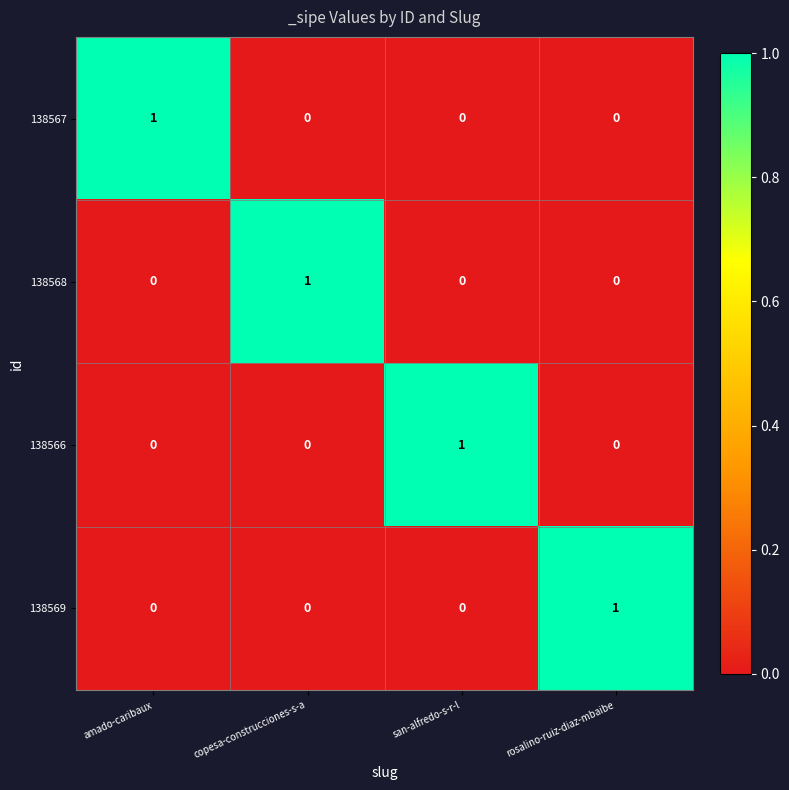

The 138567 series shows 0 at san-alfredo-s-r-l. True or false?

True